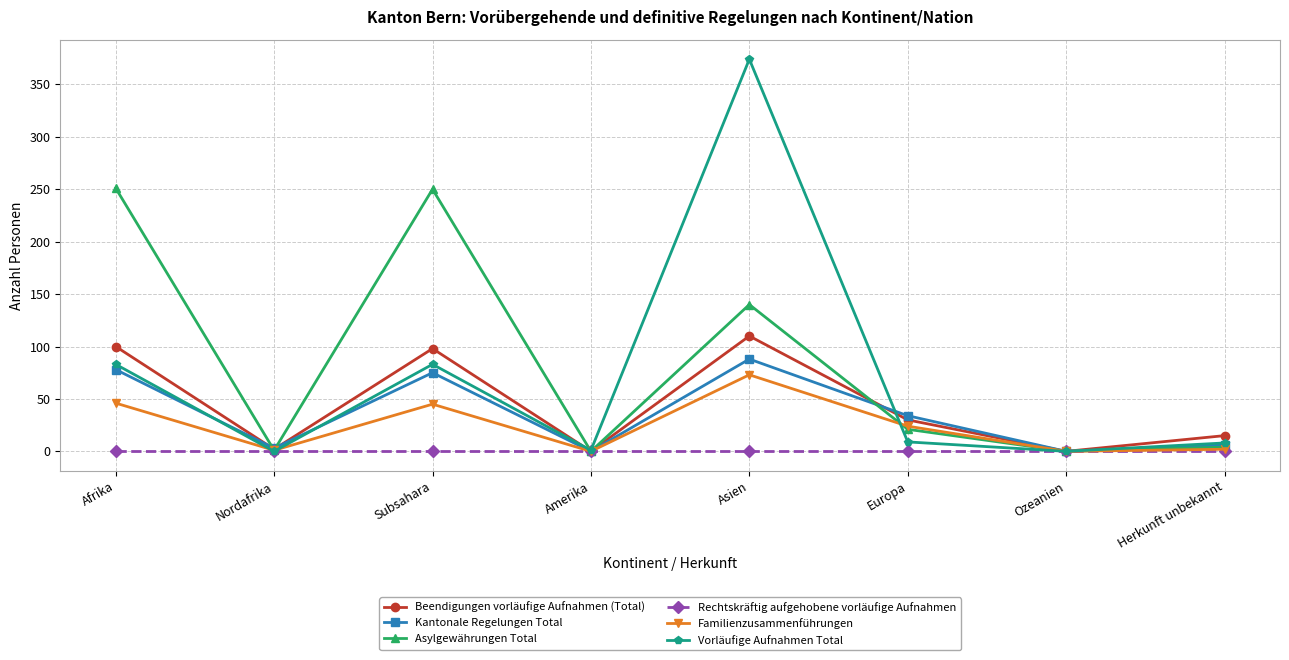

What is the label of the 3rd point from the left?

Subsahara